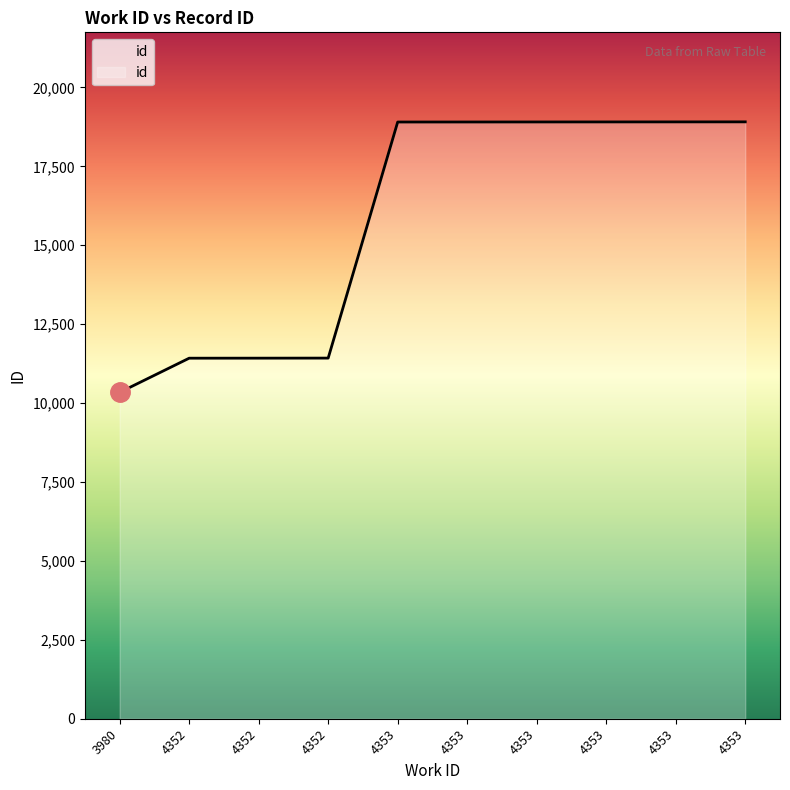

Between 4352 and 4352, which is larger?

4352